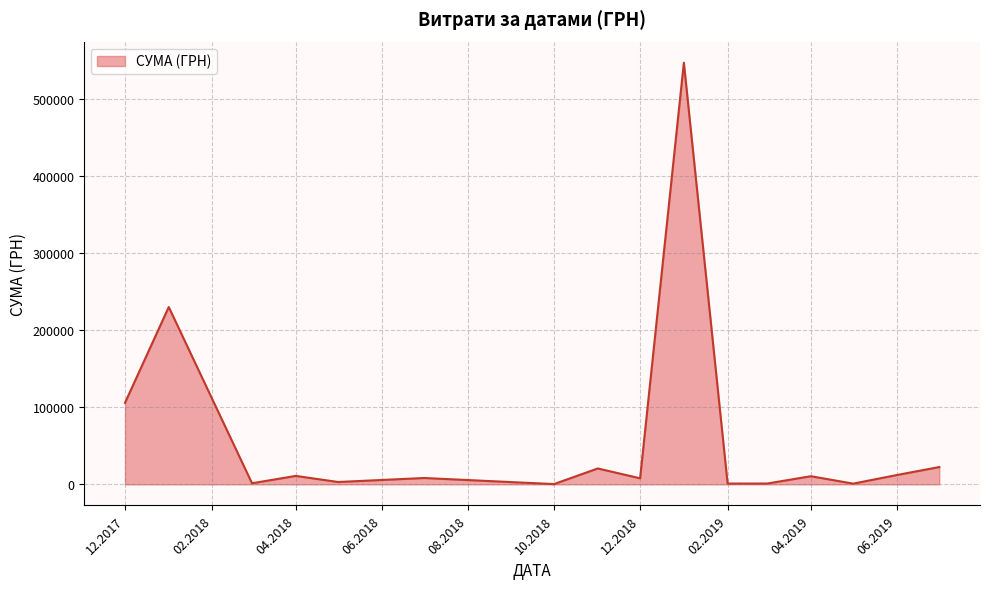

What is the greatest value displayed?

546929.7